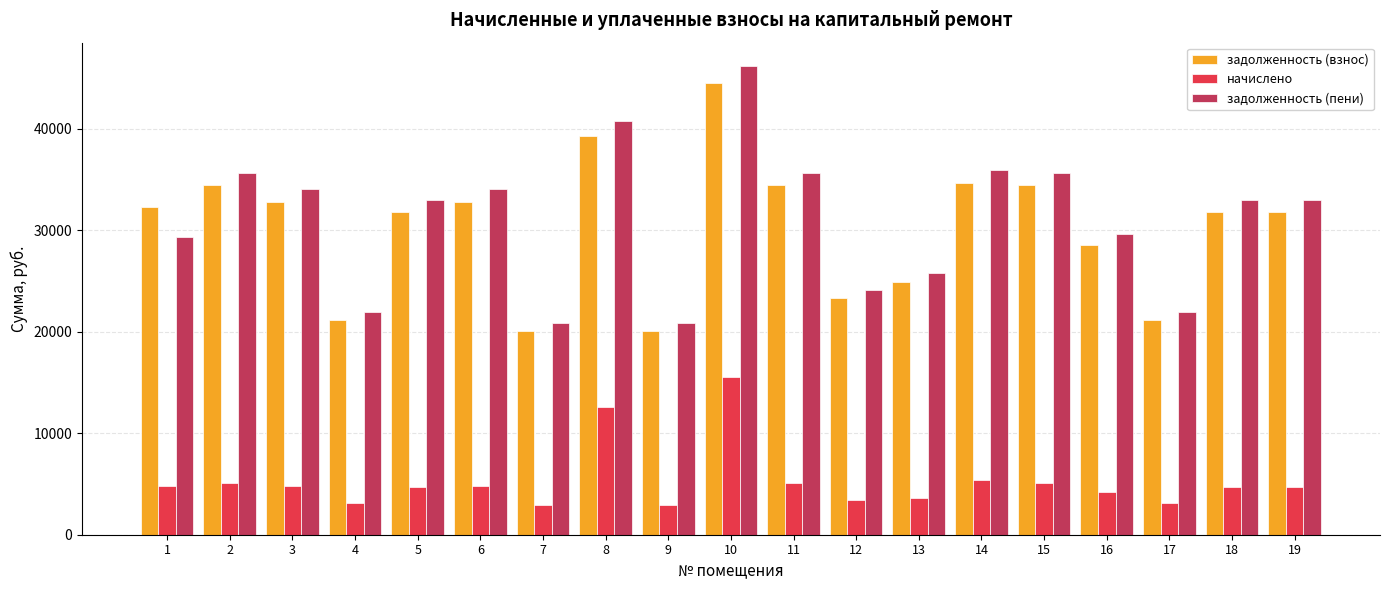

What is the maximum value for задолженность (взнос)?

44520.9